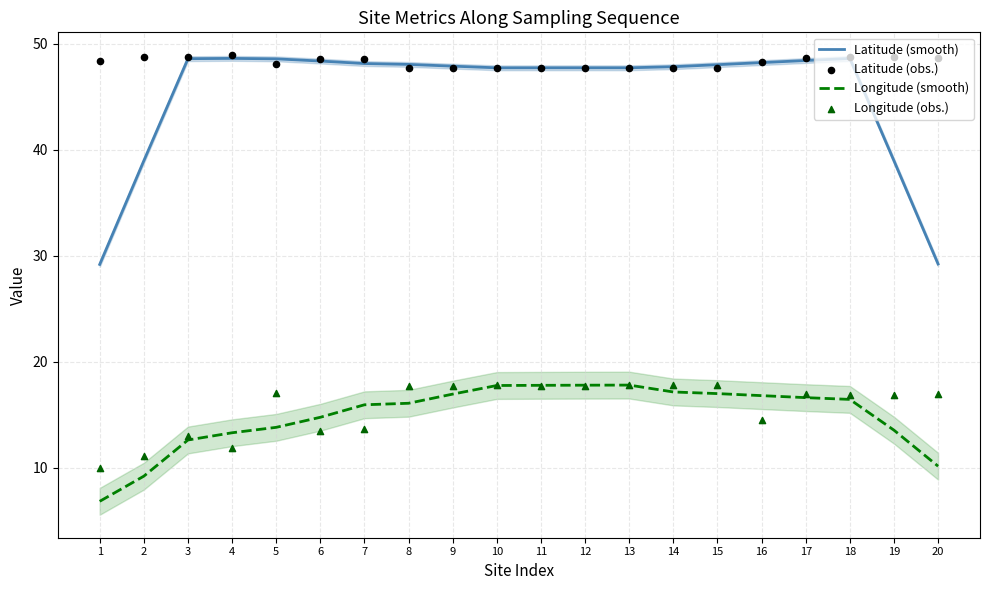

Which series has the widest spread of Y values?

Latitude (smooth)